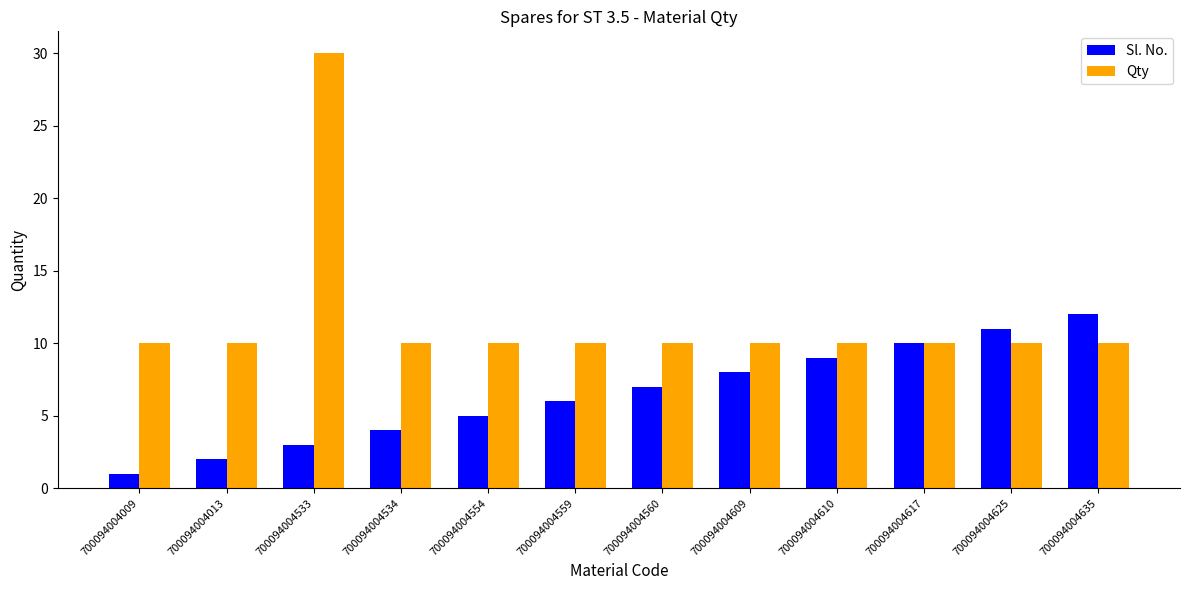

What is the highest value of the Qty series?

30